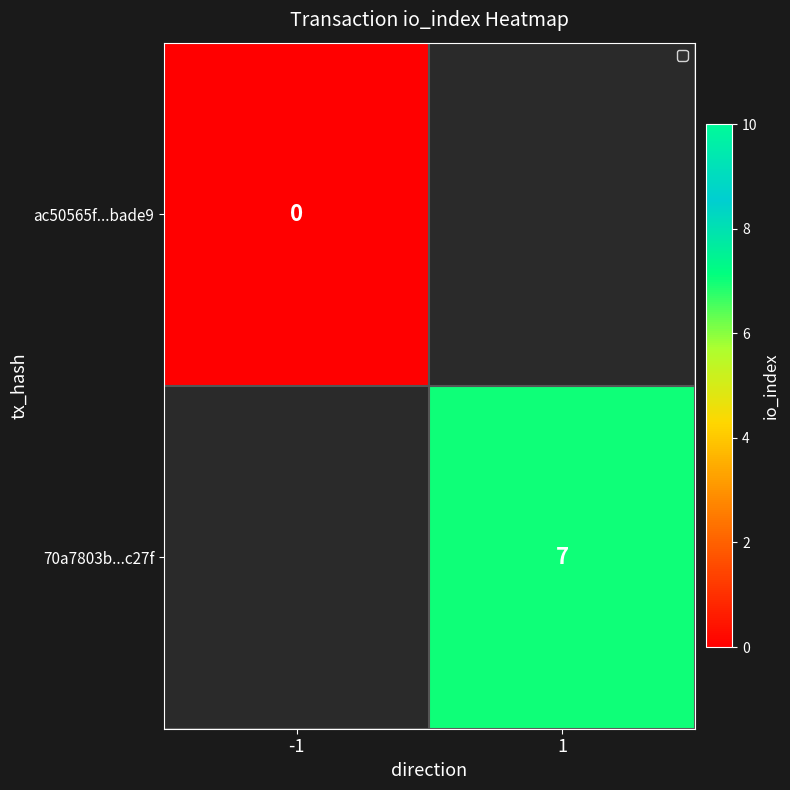

Is the value of ac50565f...bade9 at -1 greater than the value of 70a7803b...c27f at 1?

No